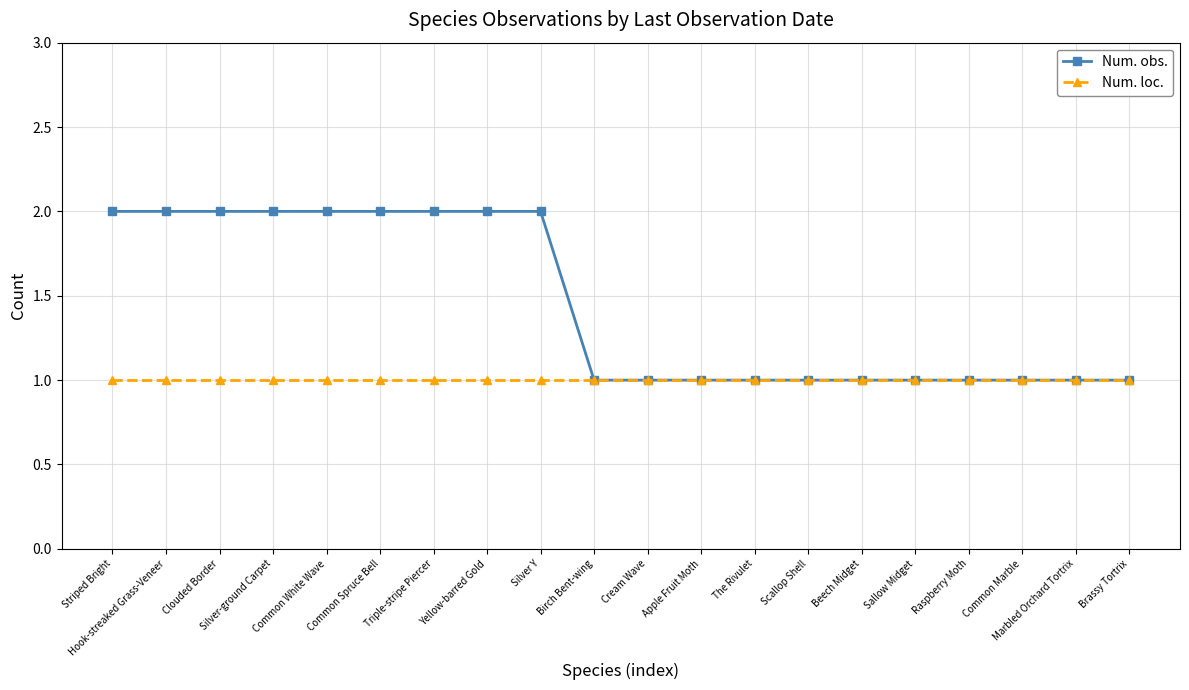

How many lines are shown in the chart?

2